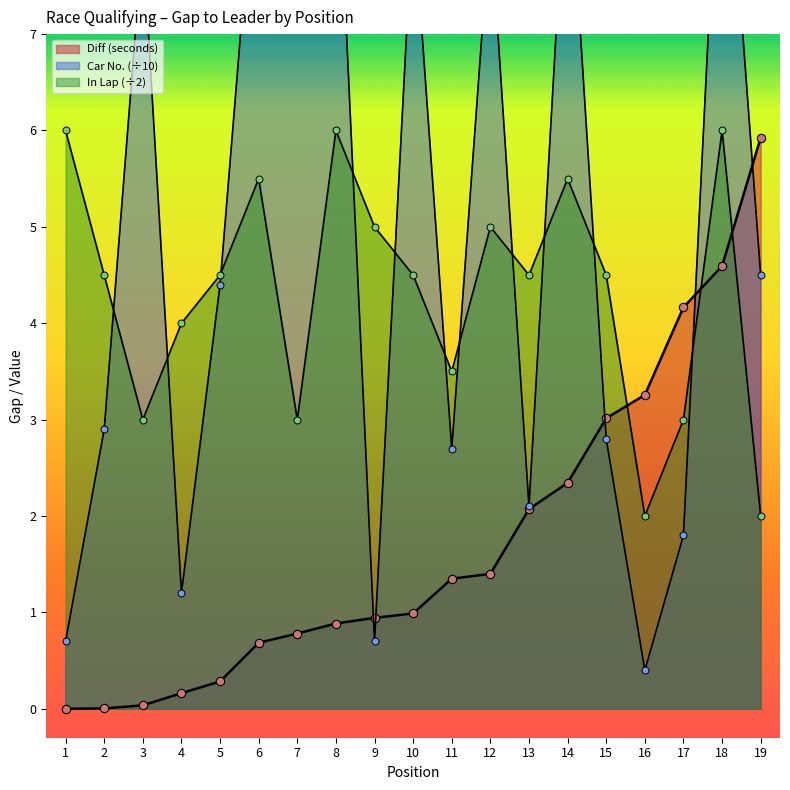

Reading left to right, transcribe all the data shown in this chart.

Diff (seconds): 1=0.0	2=0.0	3=0.0	4=0.2	5=0.3	6=0.7	7=0.8	8=0.9	9=0.9	10=1.0	11=1.4	12=1.4	13=2.1	14=2.3	15=3.0	16=3.3	17=4.2	18=4.6	19=5.9
Car No.: 1=0.7	2=2.9	3=8.0	4=1.2	5=4.4	6=9.3	7=8.1	8=9.4	9=0.7	10=8.3	11=2.7	12=8.2	13=2.1	14=9.1	15=2.8	16=0.4	17=1.8	18=9.9	19=4.5
In Lap: 1=6.0	2=4.5	3=3.0	4=4.0	5=4.5	6=5.5	7=3.0	8=6.0	9=5.0	10=4.5	11=3.5	12=5.0	13=4.5	14=5.5	15=4.5	16=2.0	17=3.0	18=6.0	19=2.0